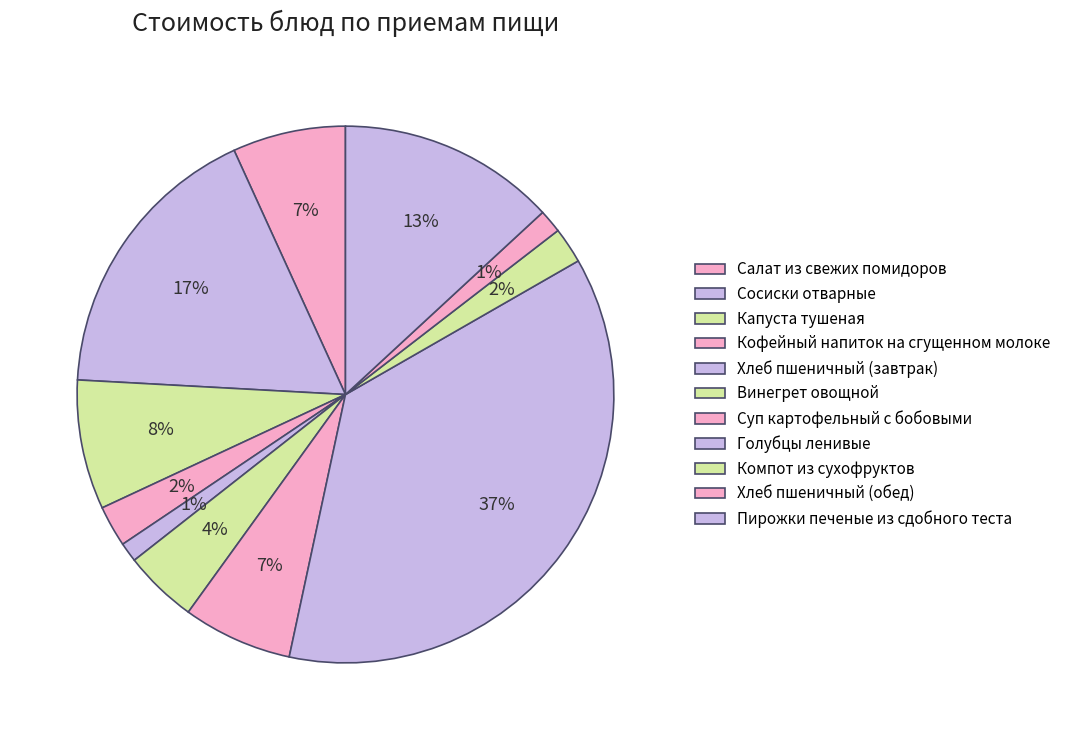

How many slices are in this pie chart?

11